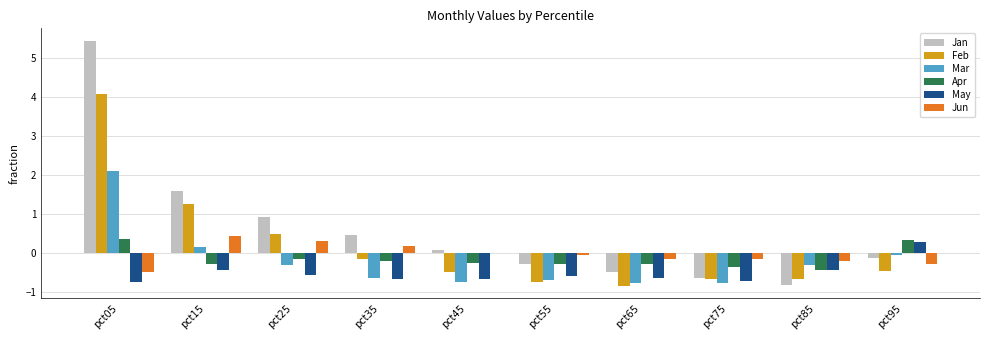

What is the maximum value shown in the chart?

5.5